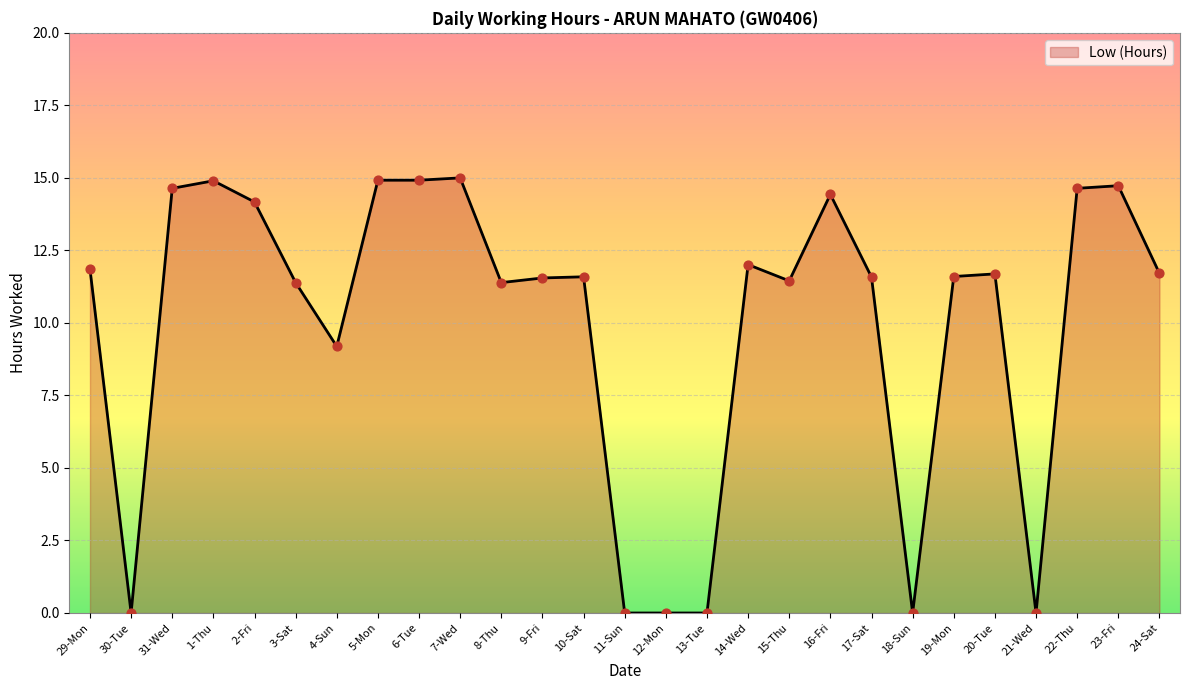

Which has a higher value, 1-Thu or 21-Wed?

1-Thu